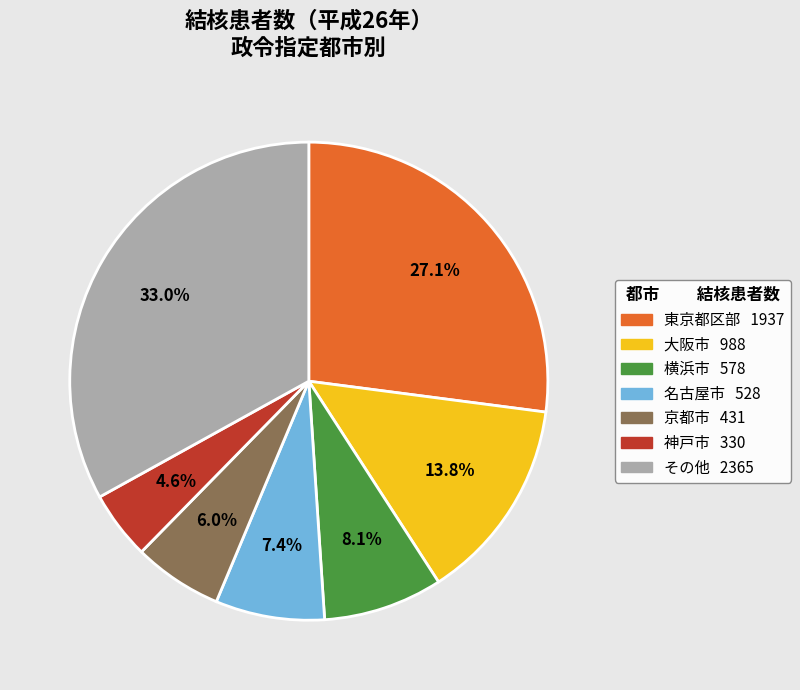

Is there any slice that represents more than half of the pie?

No